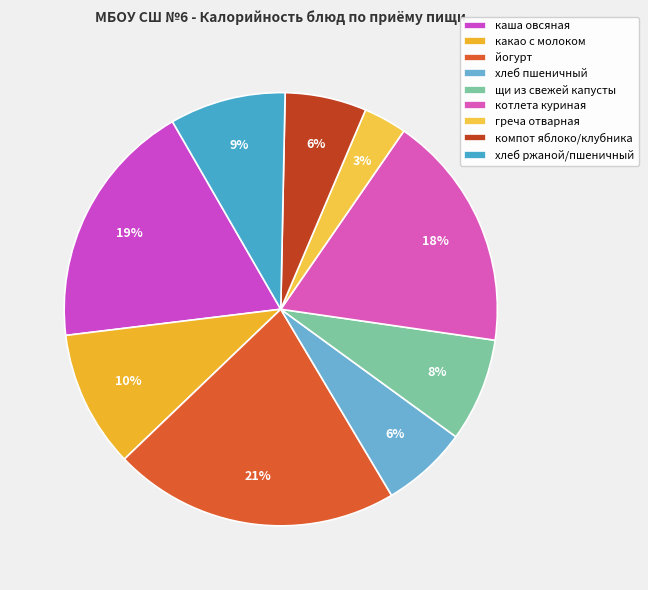

What is the ratio of the value at каша овсяная to the value at щи из свежей капусты?

2.4